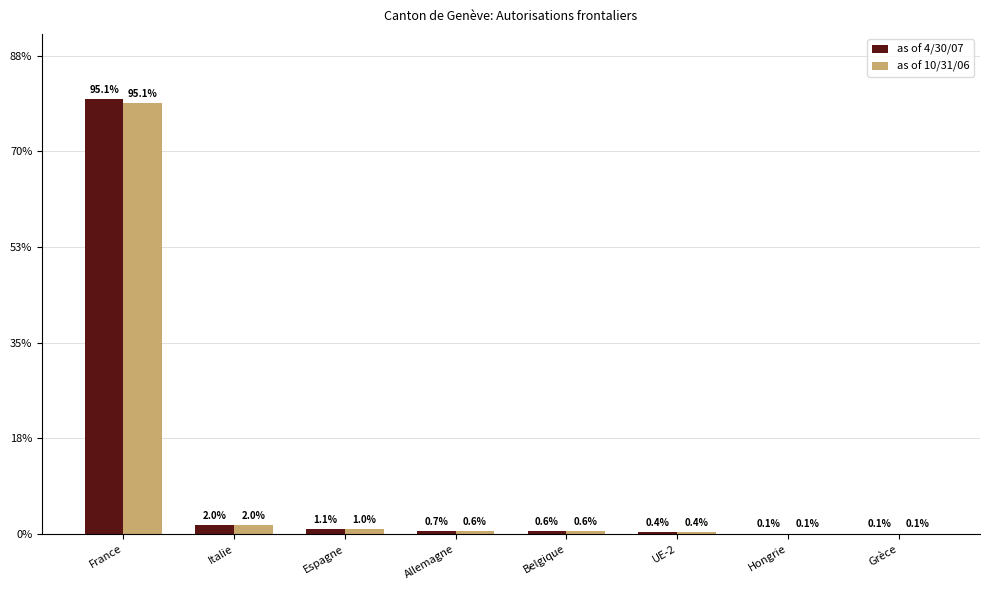

Are the bars horizontal?

No